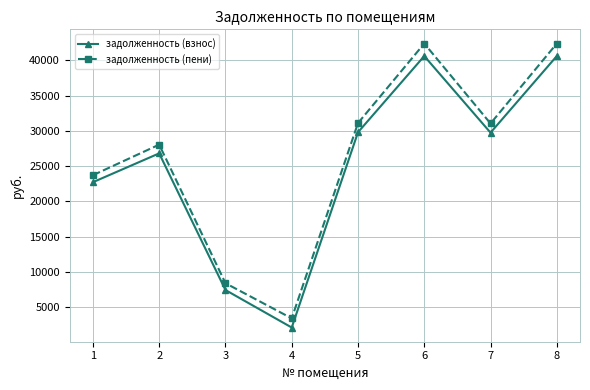

True or false: задолженность (пени) has a value of 16633.7 at 2.

False